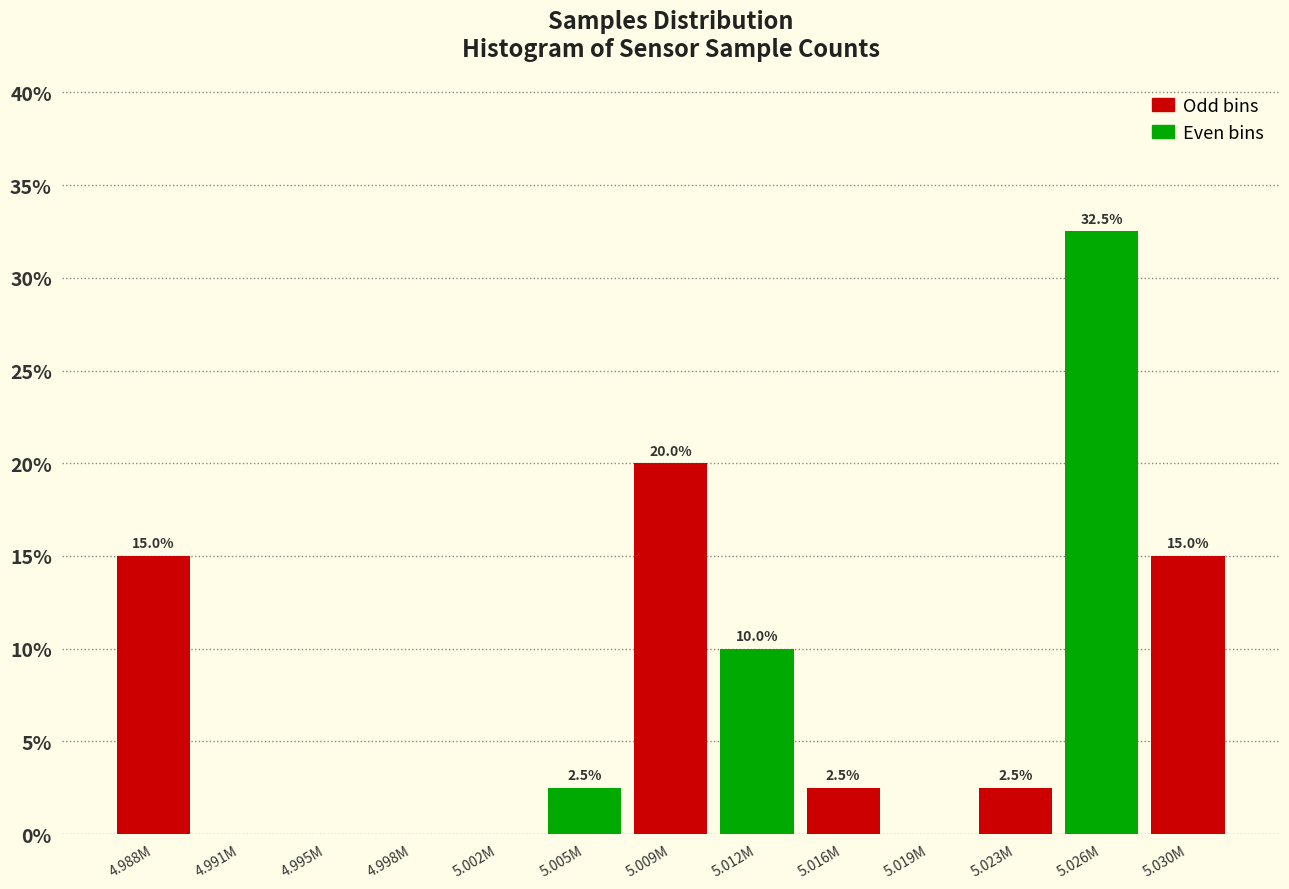

Reading left to right, transcribe all the data shown in this chart.

4.988M=15.0	4.991M=0.0	4.995M=0.0	4.998M=0.0	5.002M=0.0	5.005M=2.5	5.009M=20.0	5.012M=10.0	5.016M=2.5	5.019M=0.0	5.023M=2.5	5.026M=32.5	5.030M=15.0